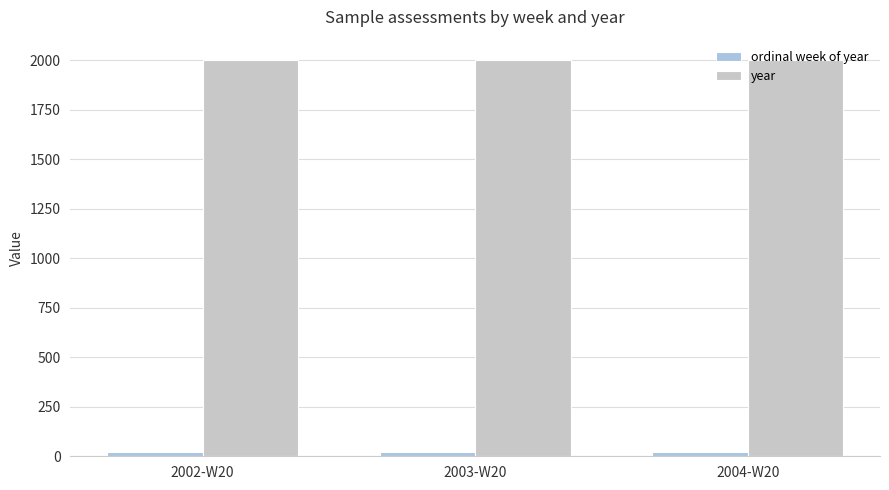

The year series shows 2003 at 2003-W20. True or false?

True